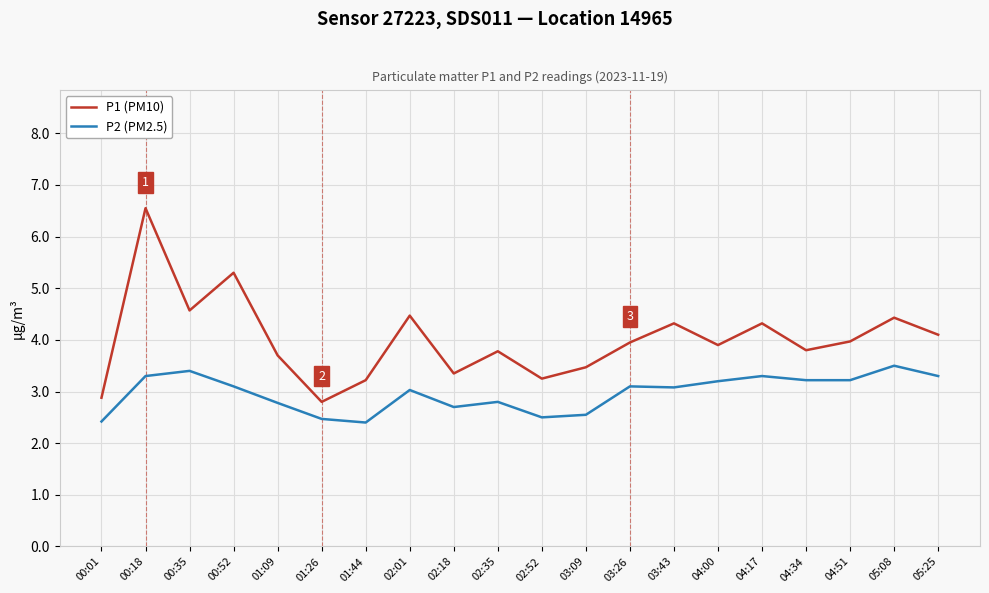

True or false: P1 (PM10) and P2 (PM2.5) intersect in this chart.

False